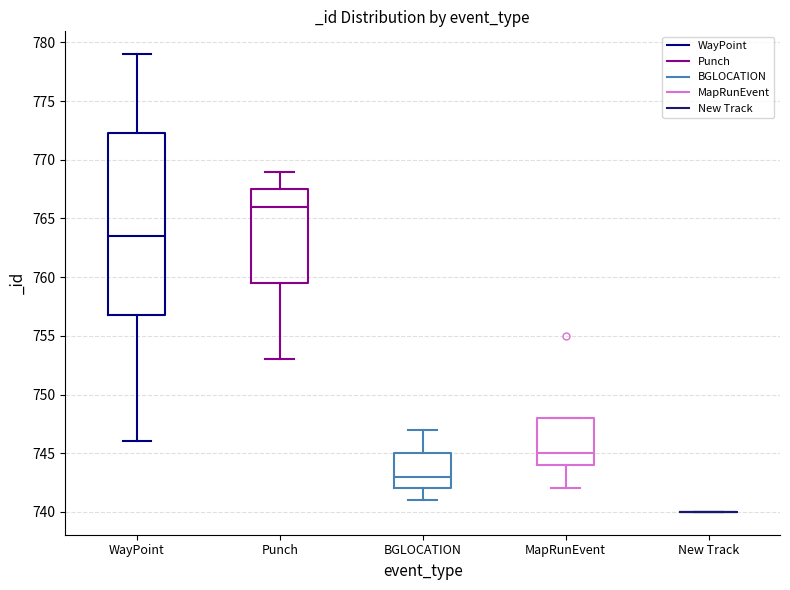

Reading left to right, transcribe this box plot: for each box, give where its median line is, the range the box spans, and where its two whiskers end, as read against the y-axis. The values are not printed on the chart, so give them approximately, as read against the axis.

WayPoint: median 763.5, box 757.0 to 772.5, whiskers 746.0 to 779.0
Punch: median 766.0, box 759.5 to 767.5, whiskers 753.0 to 769.0
BGLOCATION: median 743.0, box 742.0 to 745.0, whiskers 741.0 to 747.0
MapRunEvent: median 745.0, box 744.0 to 748.0, whiskers 742.0 to 748.0
New Track: box collapsed to a line at 740.0, whiskers 740.0 to 740.0